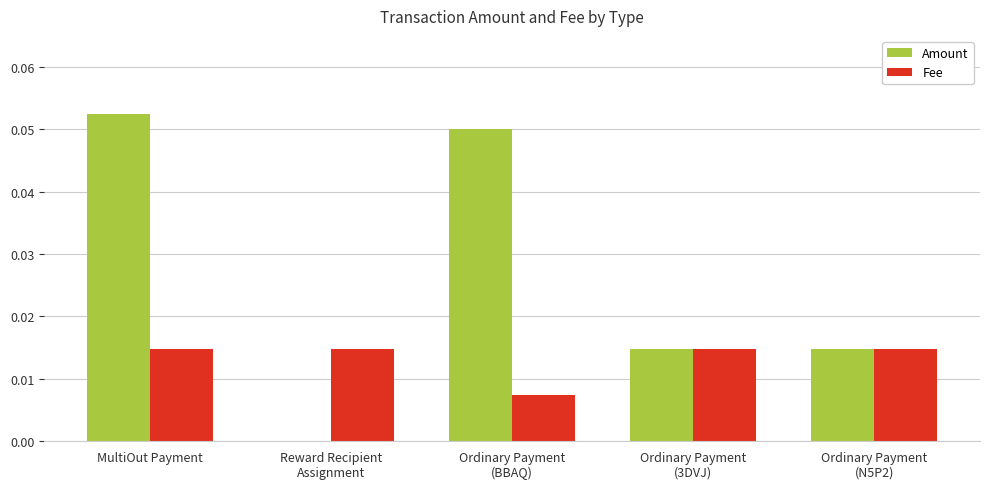

The value of Fee at Reward Recipient
Assignment is 0.0. True or false?

True